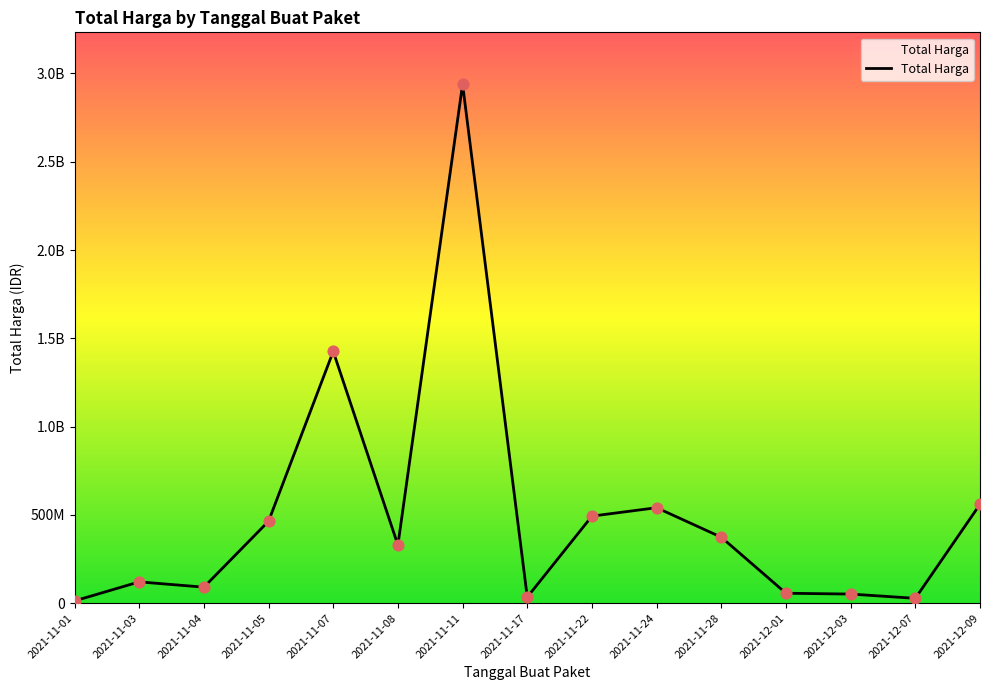

What is the change in value from 2021-11-01 to 2021-11-22?

+480212500